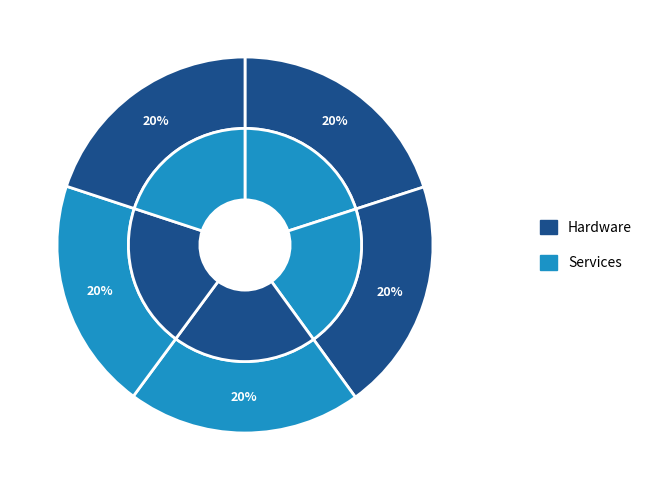

Count the number of slices in the pie.

5